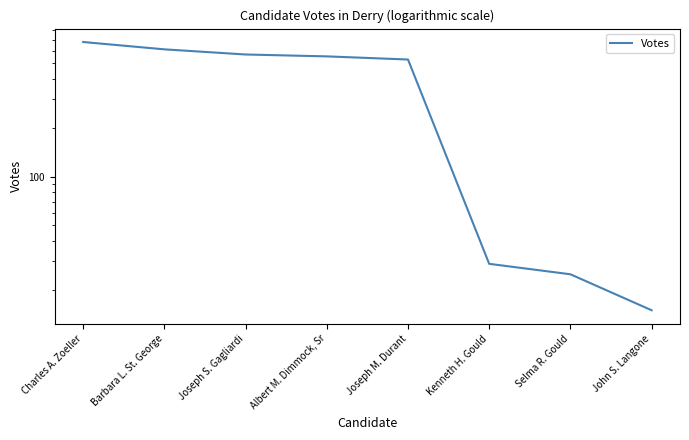

What is the approximate value at Joseph M. Durant?

528